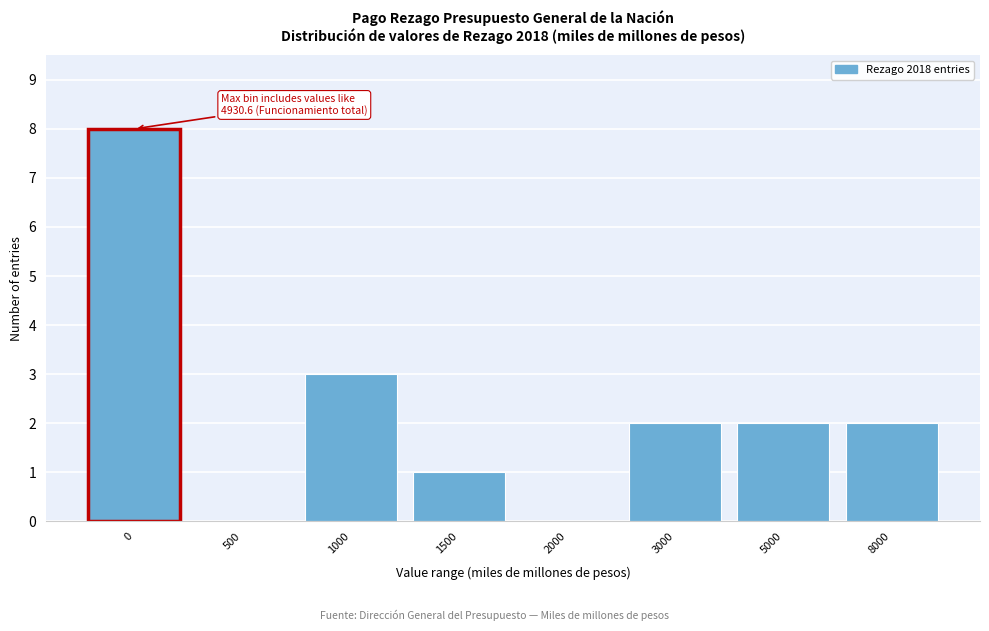

Reading left to right, extract all data points from this chart.

0=8	500=0	1000=3	1500=1	2000=0	3000=2	5000=2	8000=2